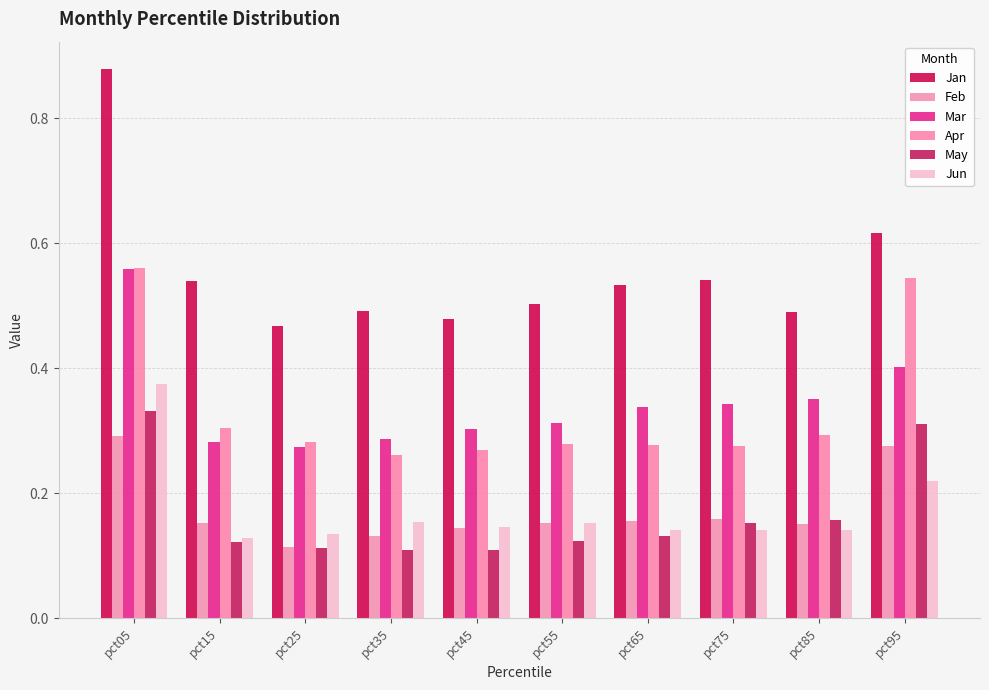

Reading left to right, what are all the values shown in this chart?

Jan: pct05=0.9	pct15=0.5	pct25=0.5	pct35=0.5	pct45=0.5	pct55=0.5	pct65=0.5	pct75=0.5	pct85=0.5	pct95=0.6
Feb: pct05=0.3	pct15=0.2	pct25=0.1	pct35=0.1	pct45=0.1	pct55=0.2	pct65=0.2	pct75=0.2	pct85=0.2	pct95=0.3
Mar: pct05=0.6	pct15=0.3	pct25=0.3	pct35=0.3	pct45=0.3	pct55=0.3	pct65=0.3	pct75=0.3	pct85=0.4	pct95=0.4
Apr: pct05=0.6	pct15=0.3	pct25=0.3	pct35=0.3	pct45=0.3	pct55=0.3	pct65=0.3	pct75=0.3	pct85=0.3	pct95=0.5
May: pct05=0.3	pct15=0.1	pct25=0.1	pct35=0.1	pct45=0.1	pct55=0.1	pct65=0.1	pct75=0.2	pct85=0.2	pct95=0.3
Jun: pct05=0.4	pct15=0.1	pct25=0.1	pct35=0.2	pct45=0.1	pct55=0.2	pct65=0.1	pct75=0.1	pct85=0.1	pct95=0.2